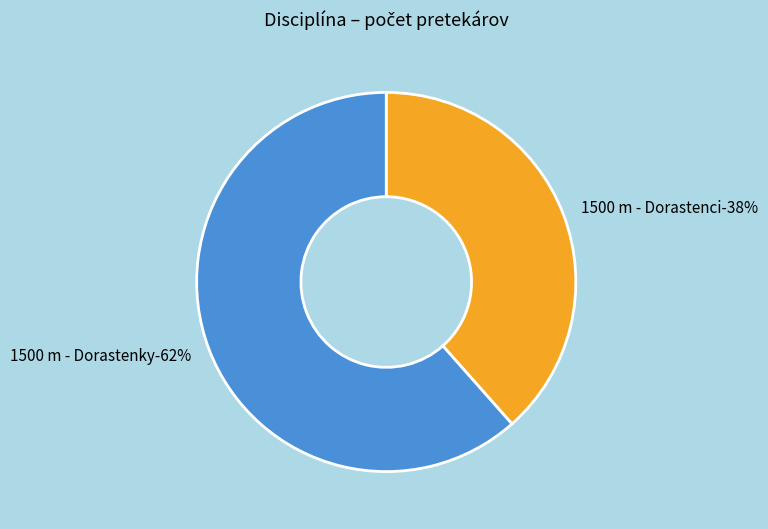

What percentage is the 1500 m - Dorastenky slice, to the nearest percent?

62%